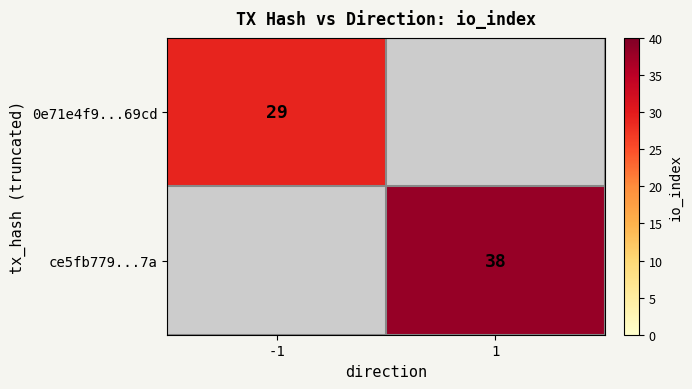

The value of ce5fb779...7a at 1 is 38. True or false?

True